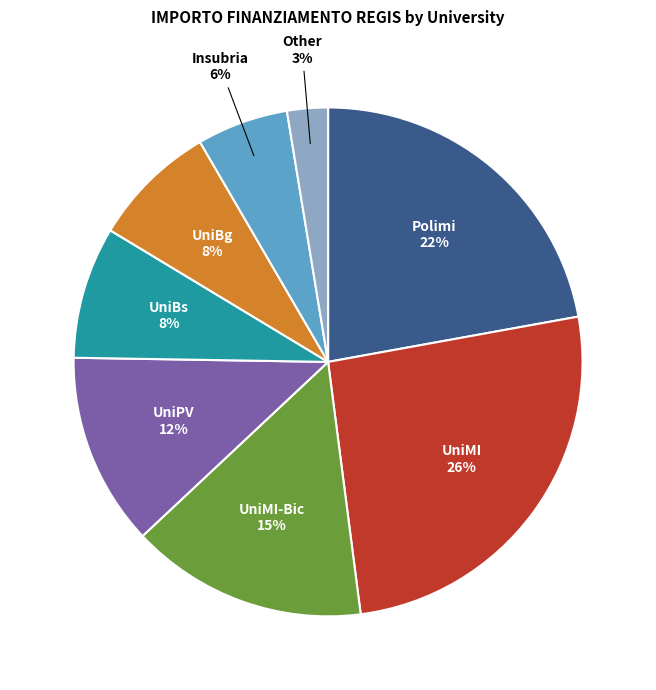

Approximately how many times larger is the value at Insubria compared to UniMI-Bic?

0.4